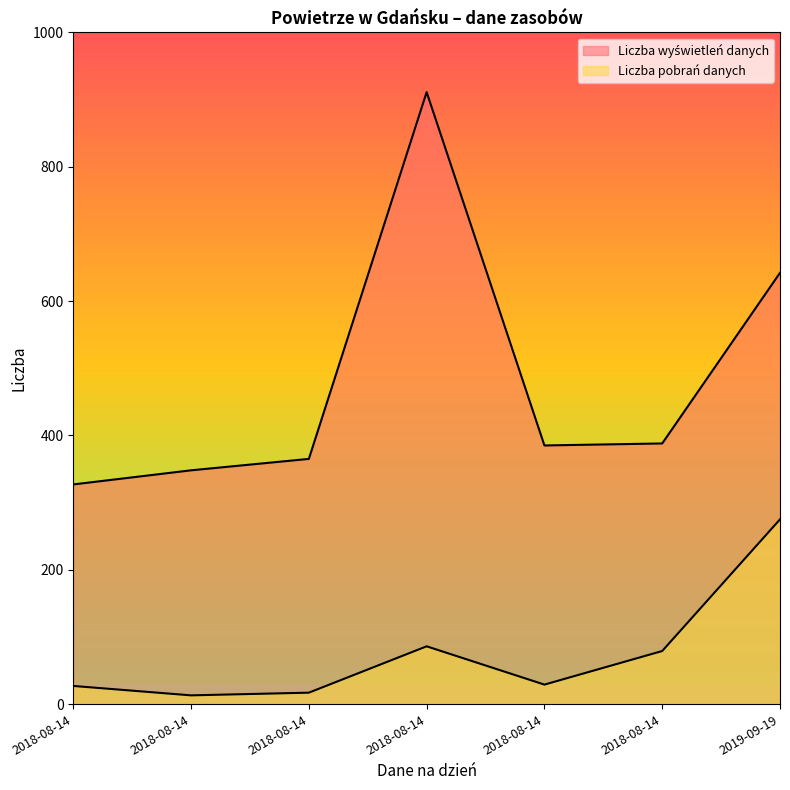

What value does the Liczba wyświetleń danych series have at 2018-08-14, to the nearest 10?

360